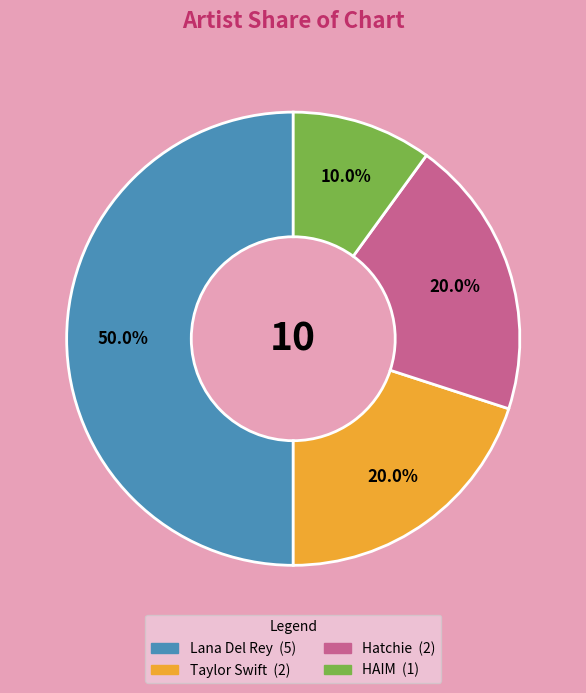

Between Lana Del Rey and HAIM, which is larger?

Lana Del Rey